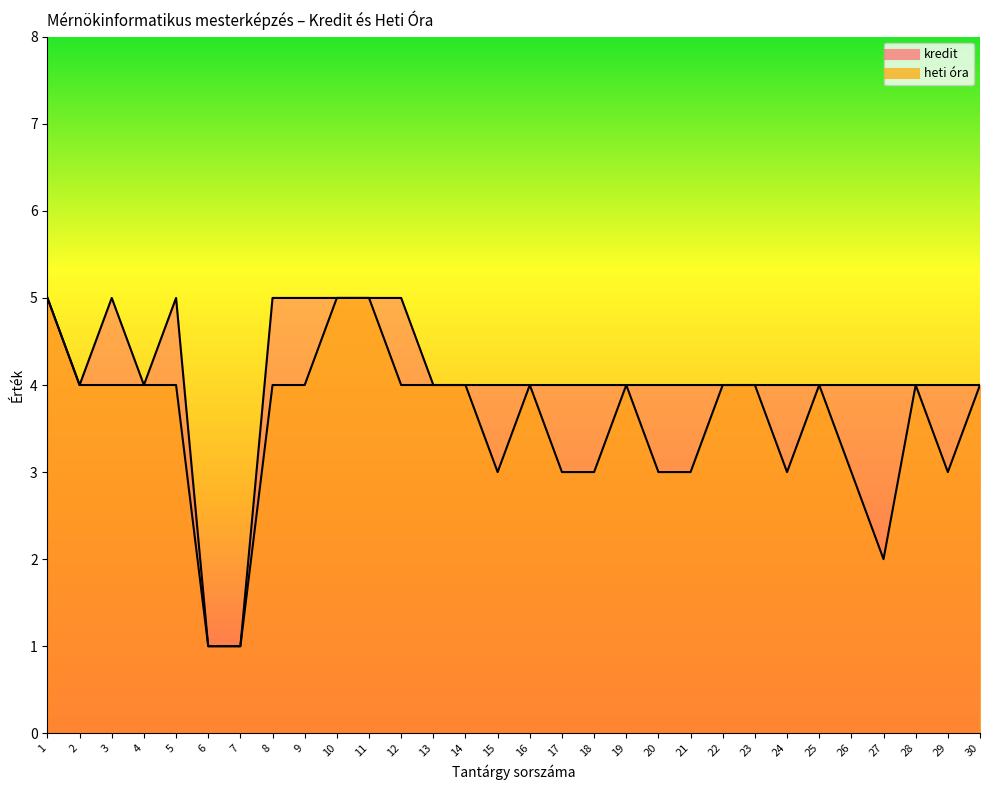

What is the minimum value shown in the chart?

1